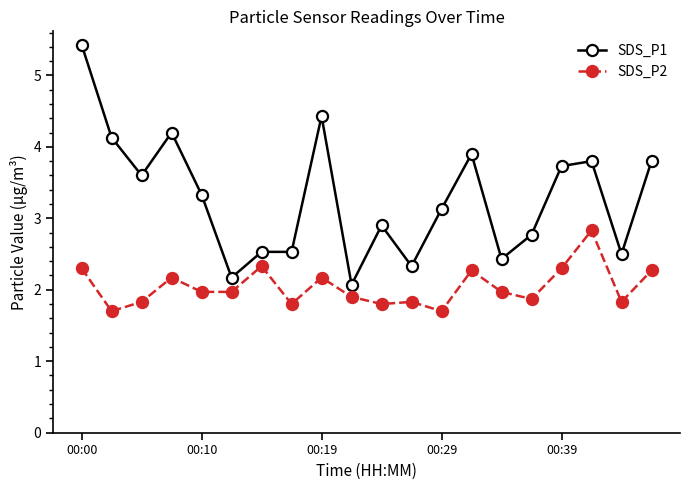

Rank the series by their maximum value, from highest to lowest.

SDS_P1, SDS_P2